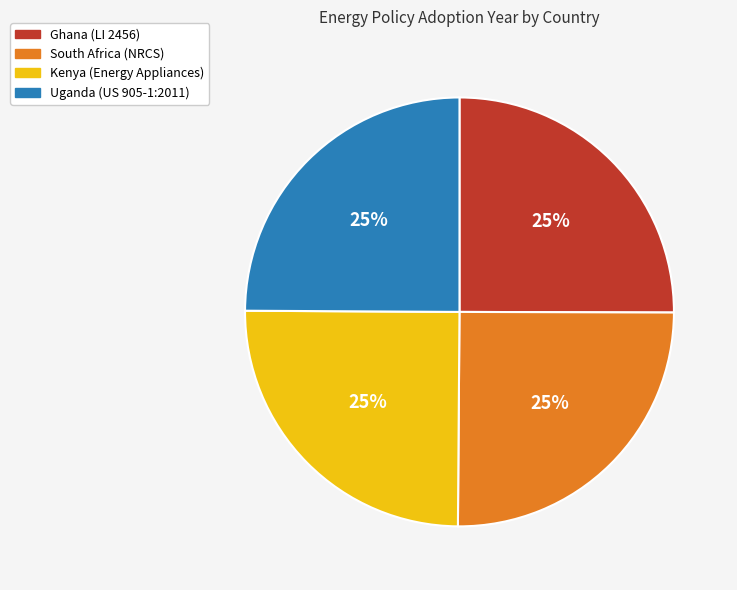

Does Ghana (LI 2456) account for over 50% of the chart?

No